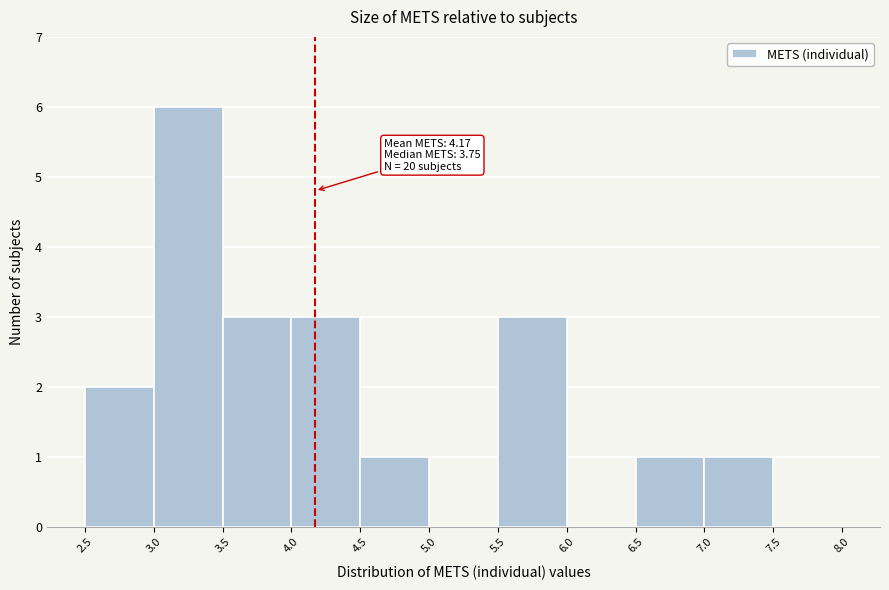

Over which range of the x-axis is the bar tallest?

3.0 to 3.5